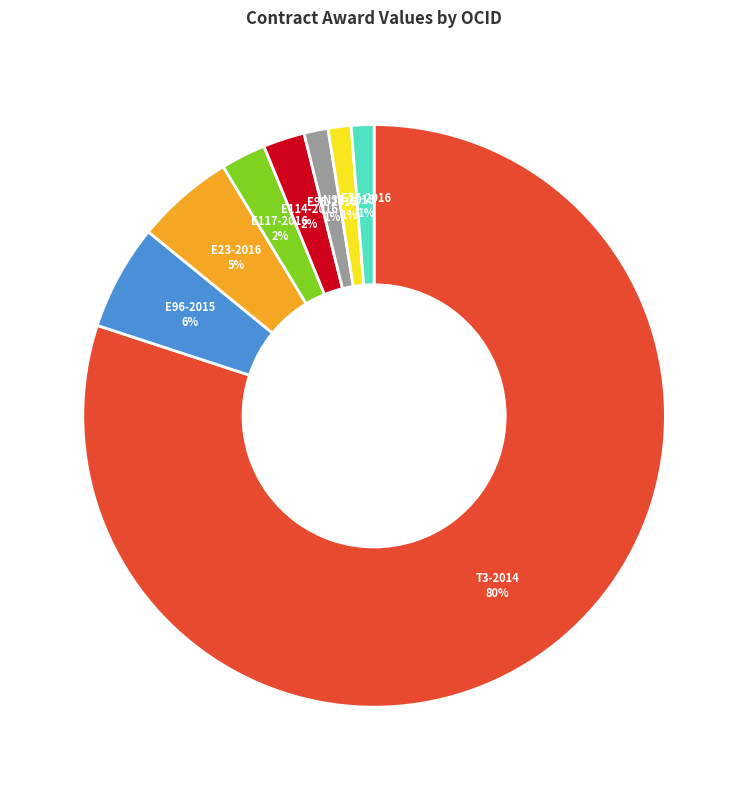

Approximately how many times larger is the value at E77-2016 compared to E114-2016?

0.5